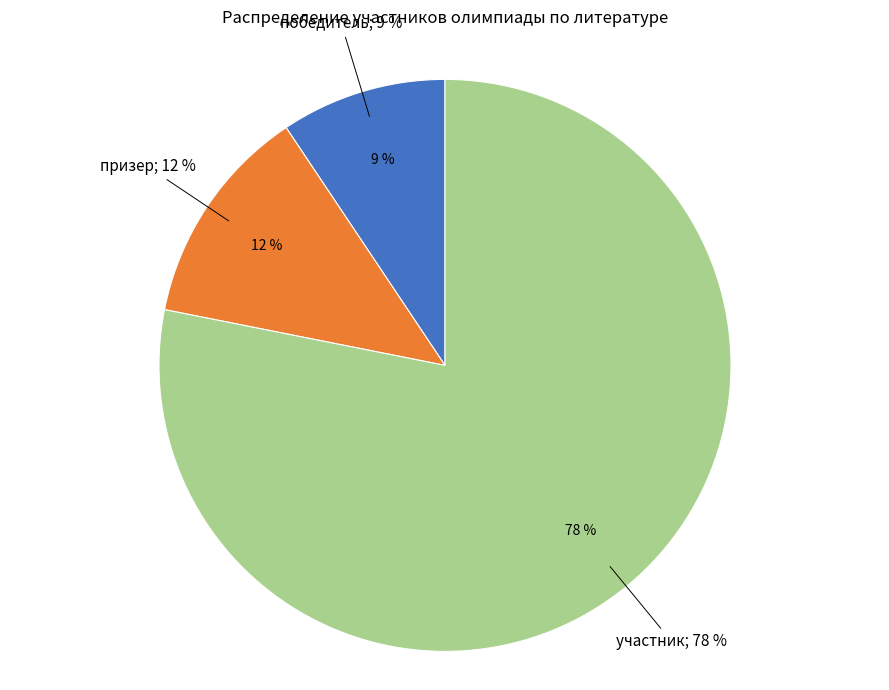

Approximately how many times larger is the value at участник compared to победитель?

8.3